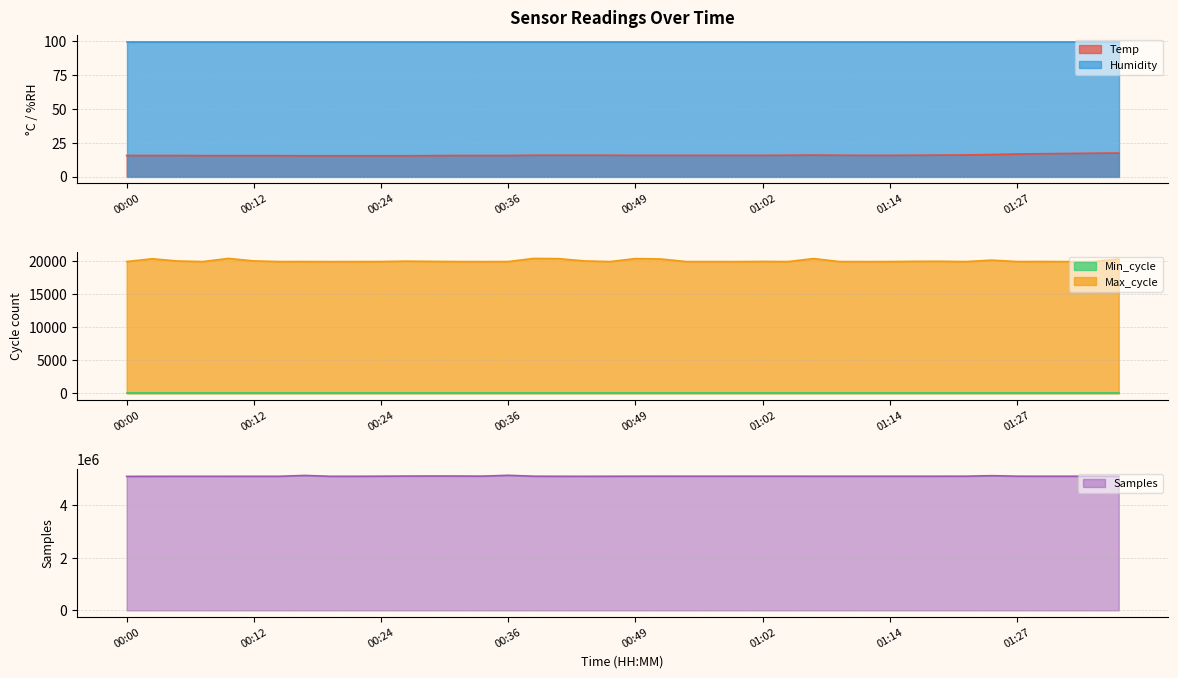

Which category has the highest value in the Temp series?

01:37